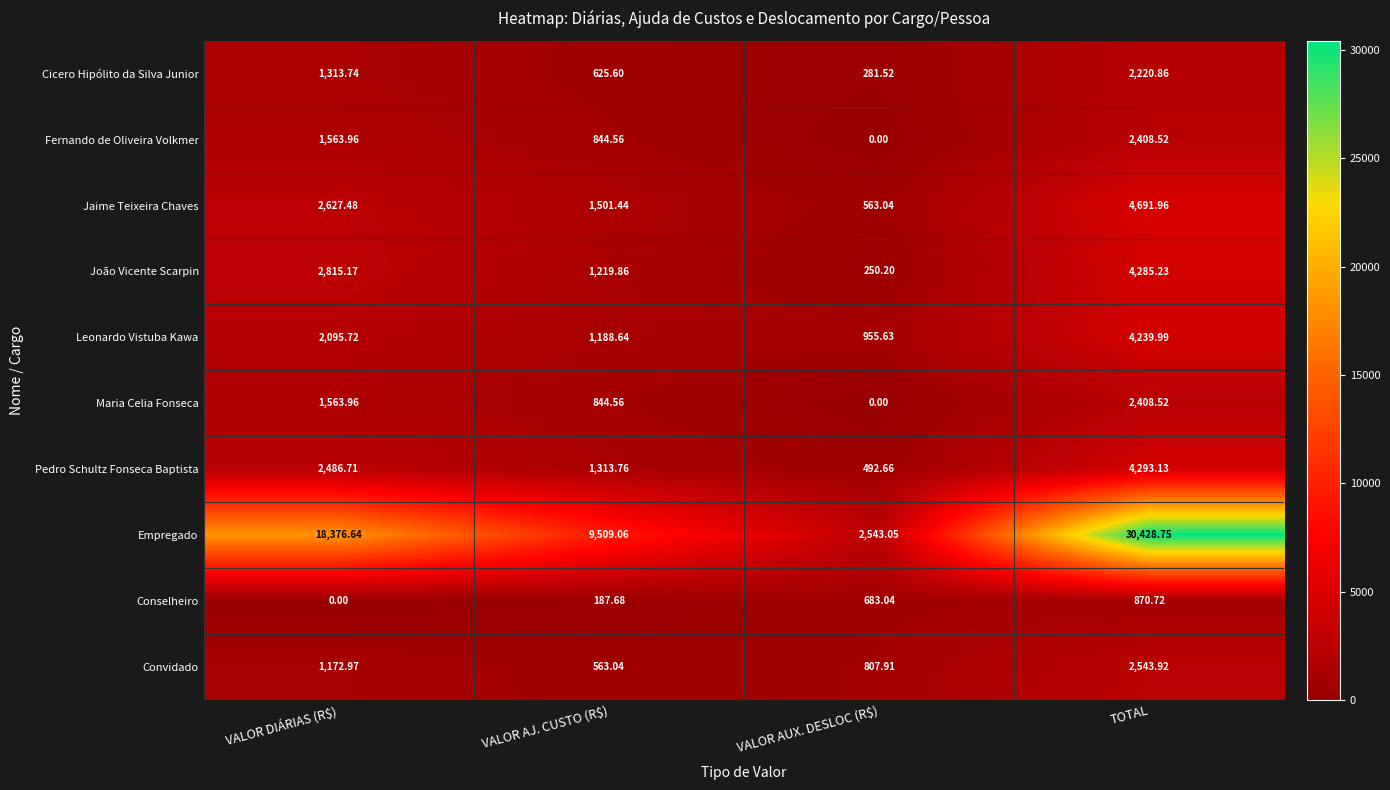

At which label does Jaime Teixeira Chaves first exceed 2627?

VALOR DIÁRIAS (R$)